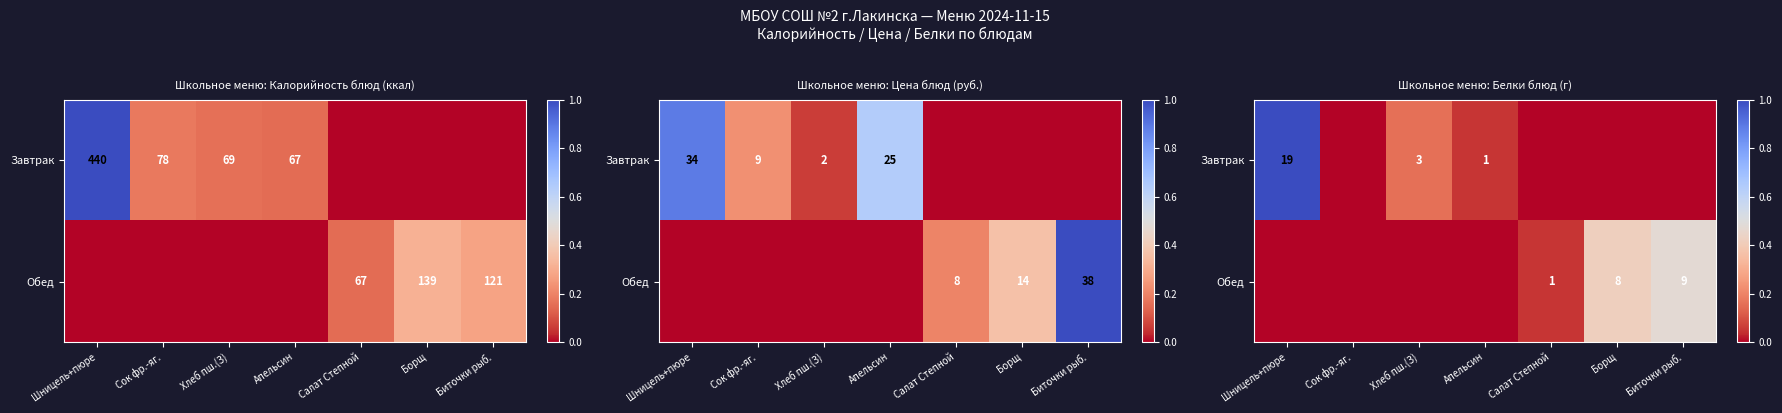

Count the number of categories in the chart.

7